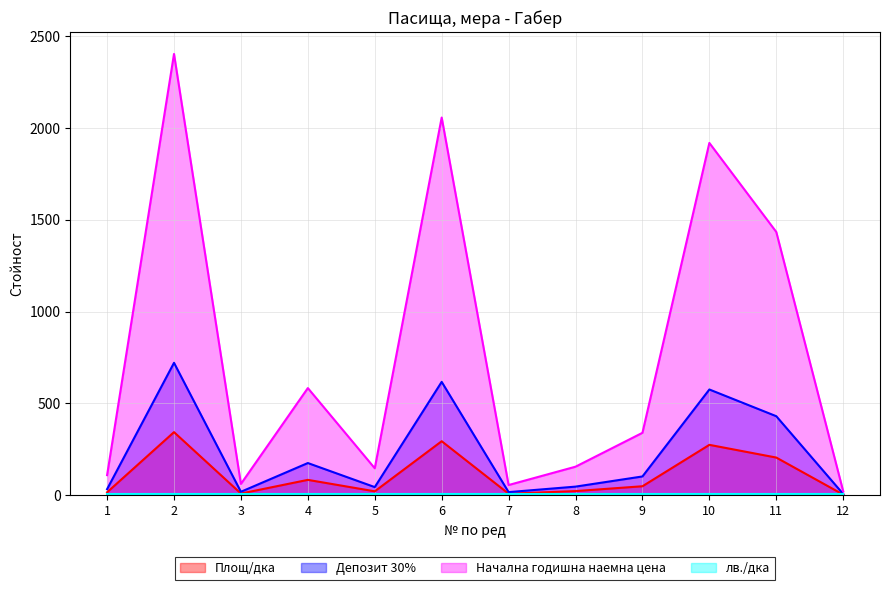

What is the sum of all Площ/дка values?

1326.5